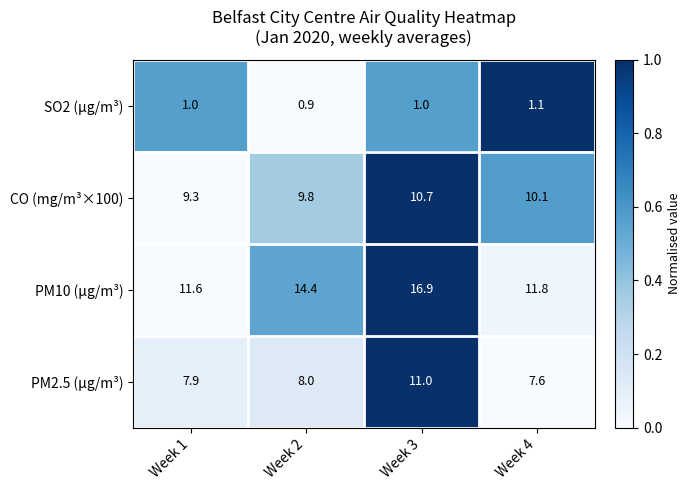

Reading right to left, extract all data points from this chart.

SO2 (µg/m³): 1.1	1.0	0.9	1.0
CO (mg/m³×100): 10.1	10.7	9.8	9.3
PM10 (µg/m³): 11.8	16.9	14.4	11.6
PM2.5 (µg/m³): 7.6	11.0	8.0	7.9